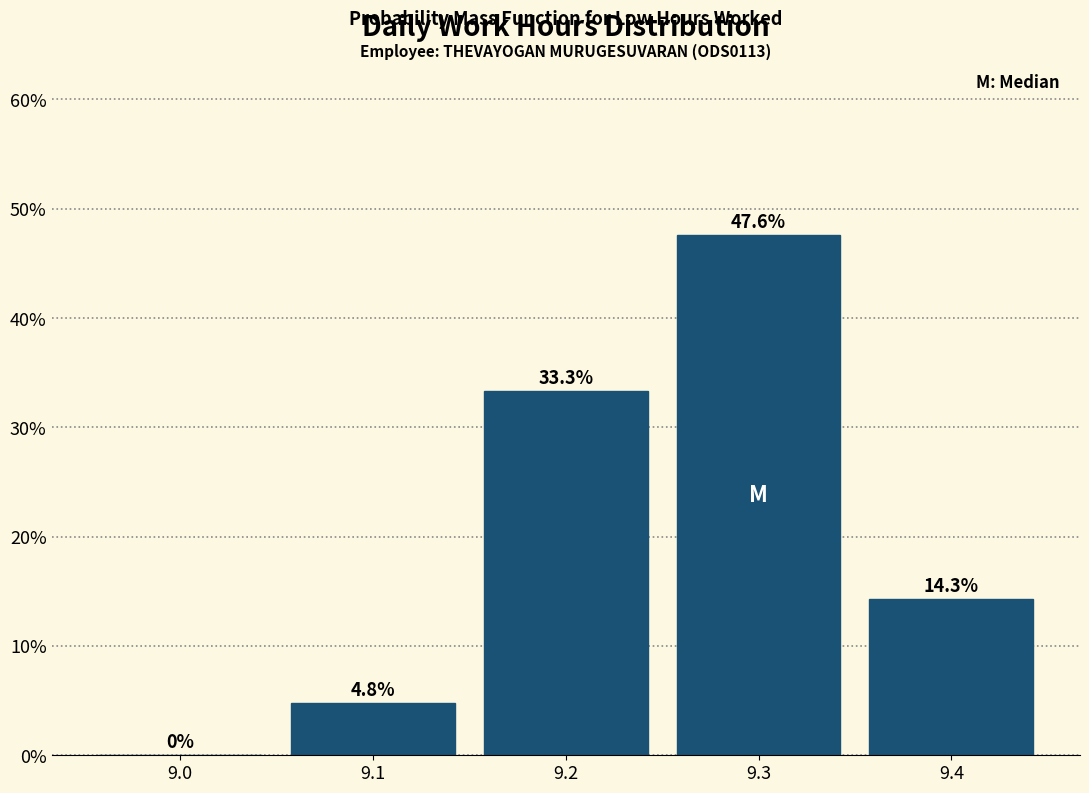

Reading left to right, what are all the values shown in this chart?

9.0=0.0	9.1=4.8	9.2=33.3	9.3=47.6	9.4=14.3